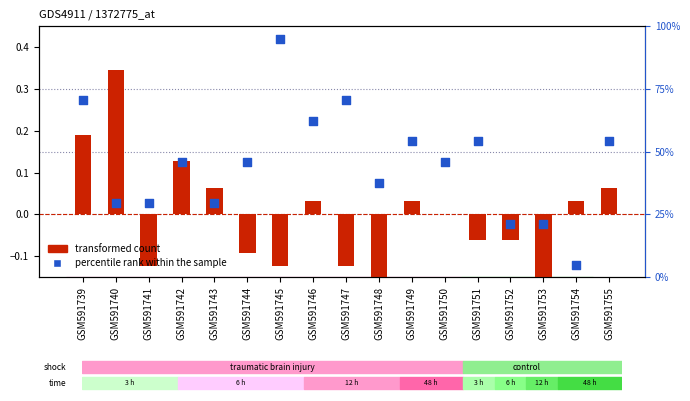

Which series contains the lowest Y value?

transformed count